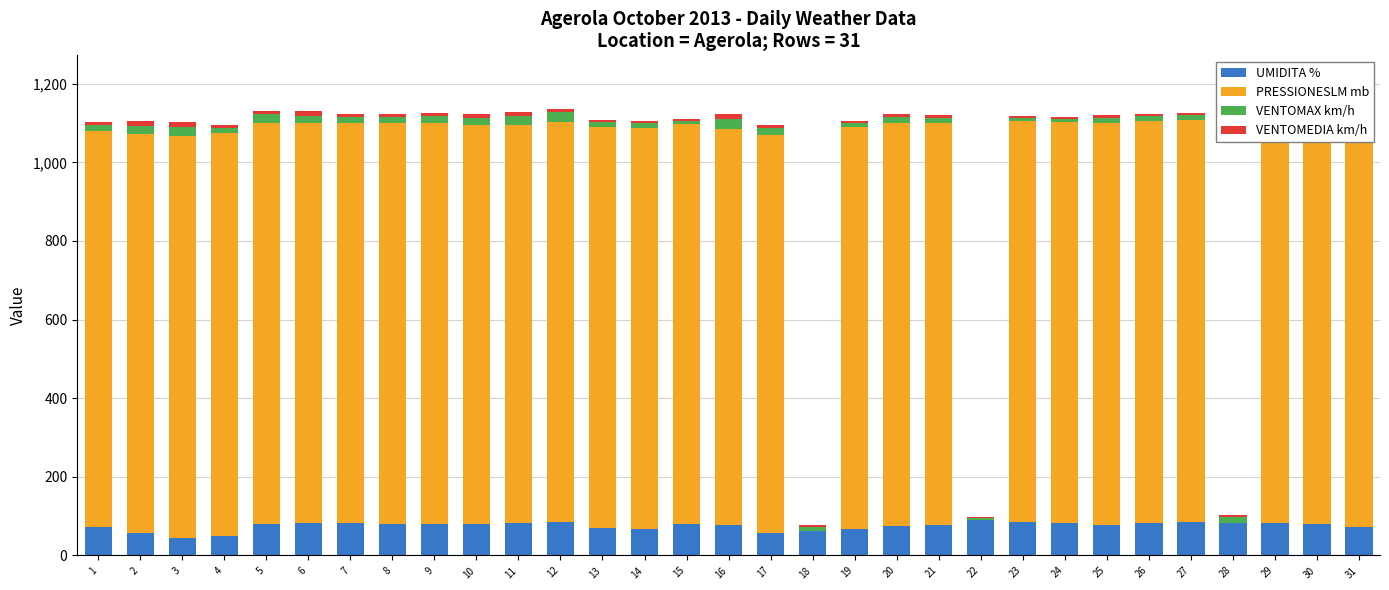

Does the chart contain stacked bars?

Yes